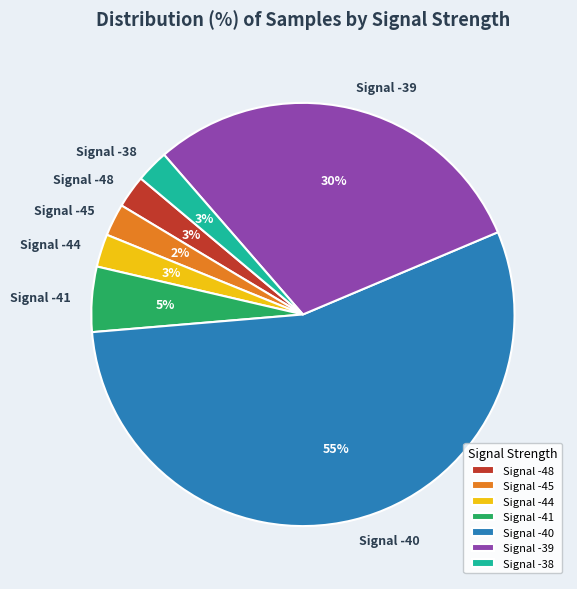

How many slices are in this pie chart?

7